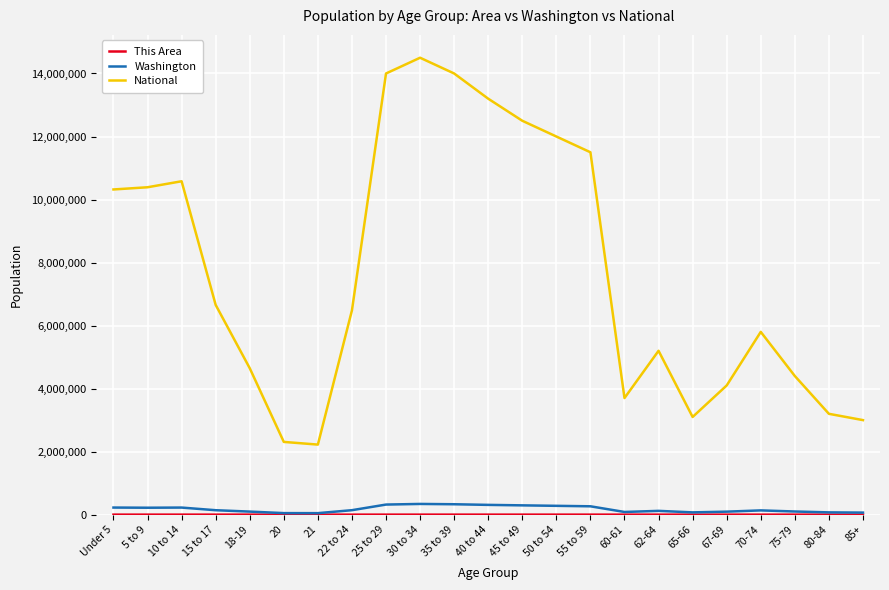

True or false: Washington has a value of 224717 at 10 to 14.

True